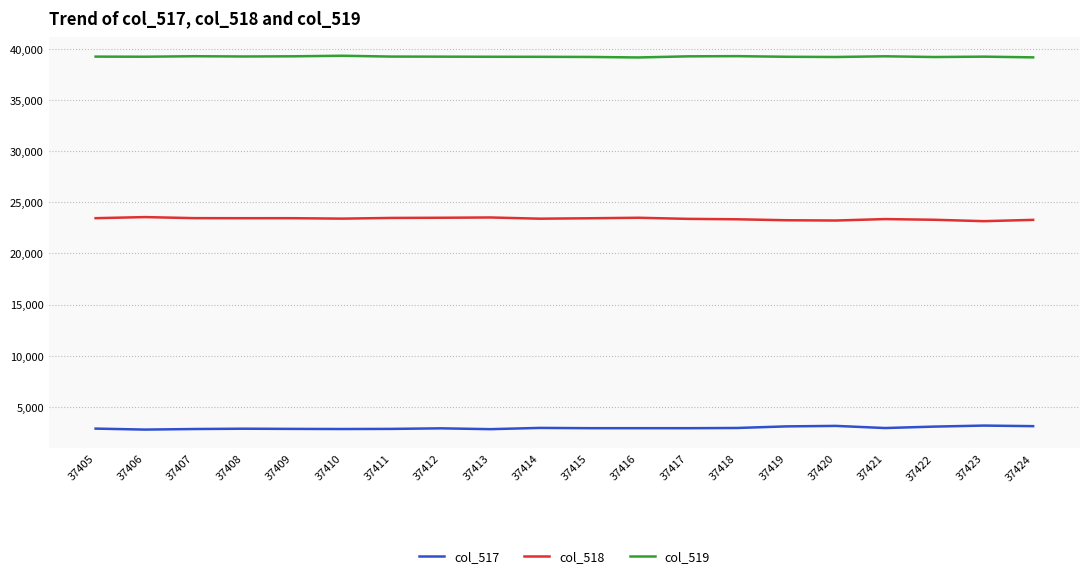

True or false: col_517 and col_518 cross at least once.

False